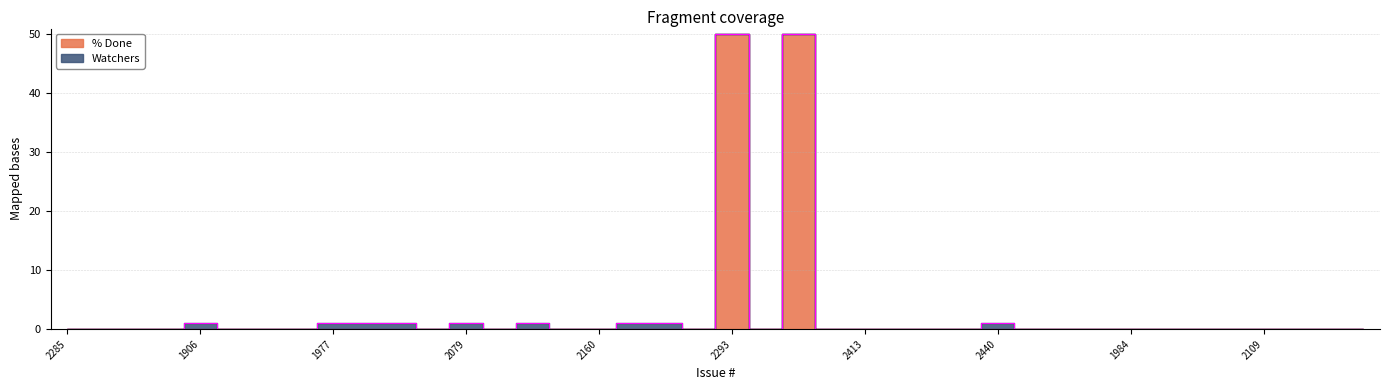

How many values exceed 0?

2